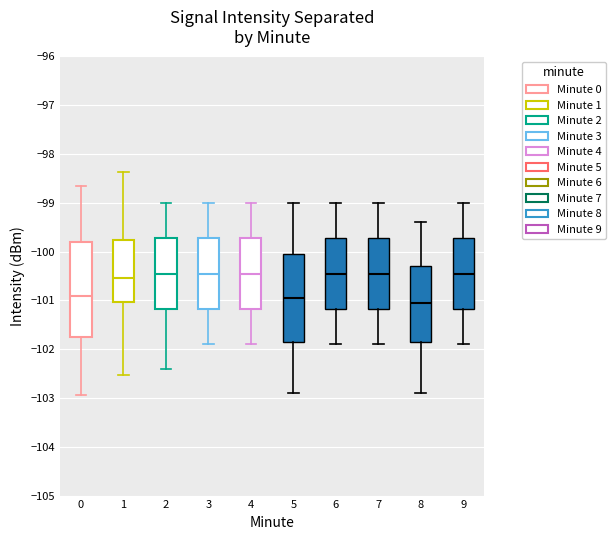

Comparing the boxes themselves (not the whiskers), which one is the tallest?

0